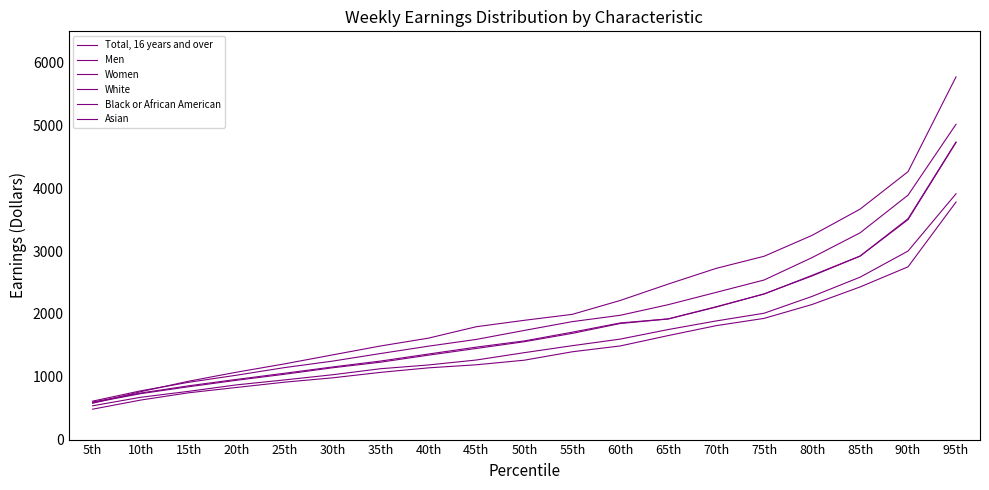

What is the sum of the Asian values at 45th and 95th?

7572